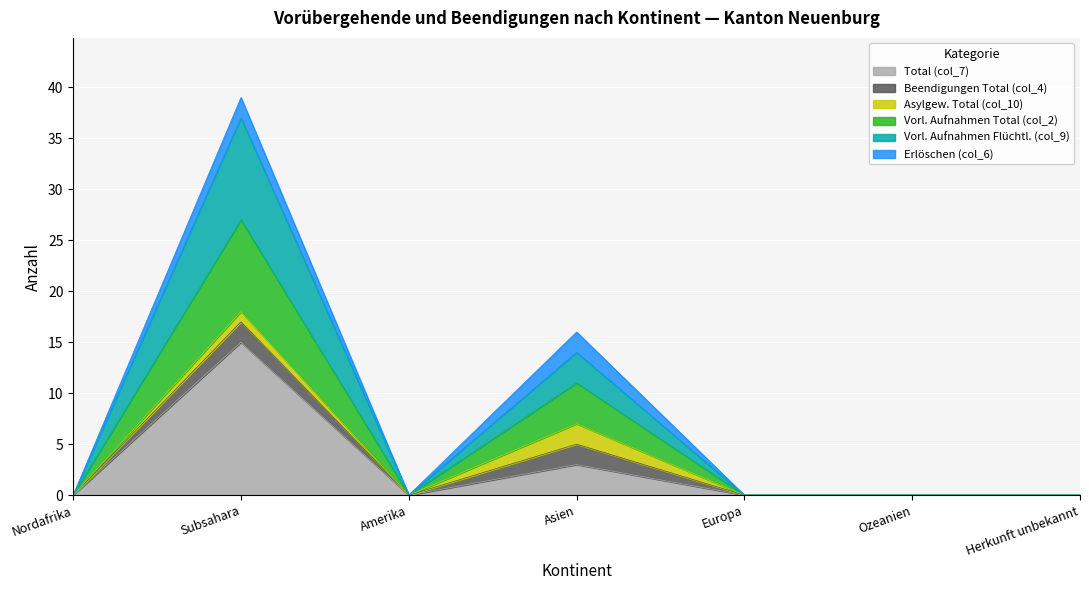

Is the value of Vorl. Aufnahmen Total (col_2) at Nordafrika greater than the value of Vorl. Aufnahmen Flüchtl. (col_9) at Amerika?

No